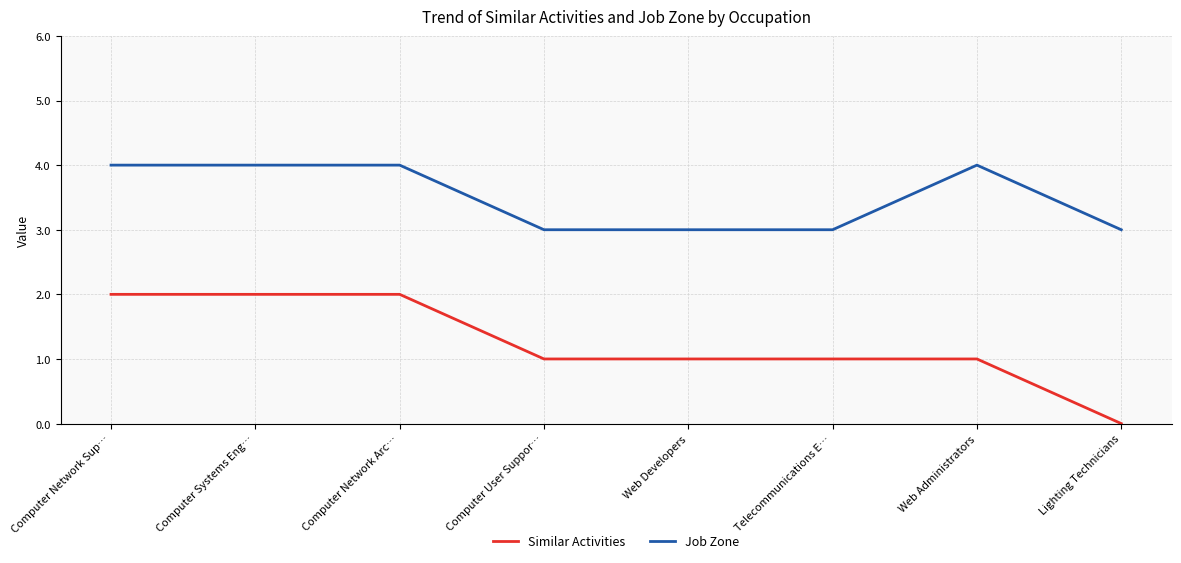

What position from the right is Computer Systems Eng…?

7